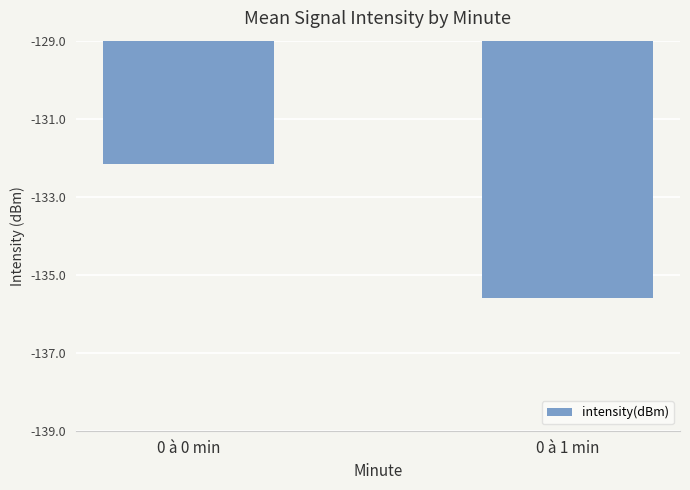

Reading right to left, extract all data points from this chart.

-135.6	-132.2